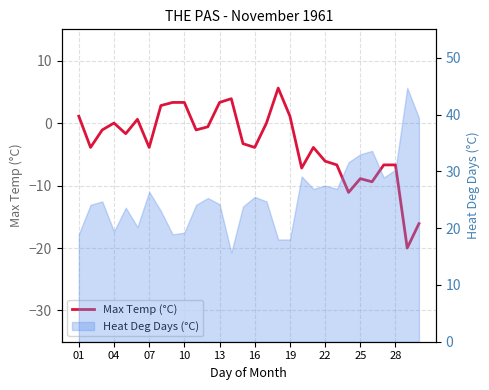

Between 10 and 10, which is larger?

10